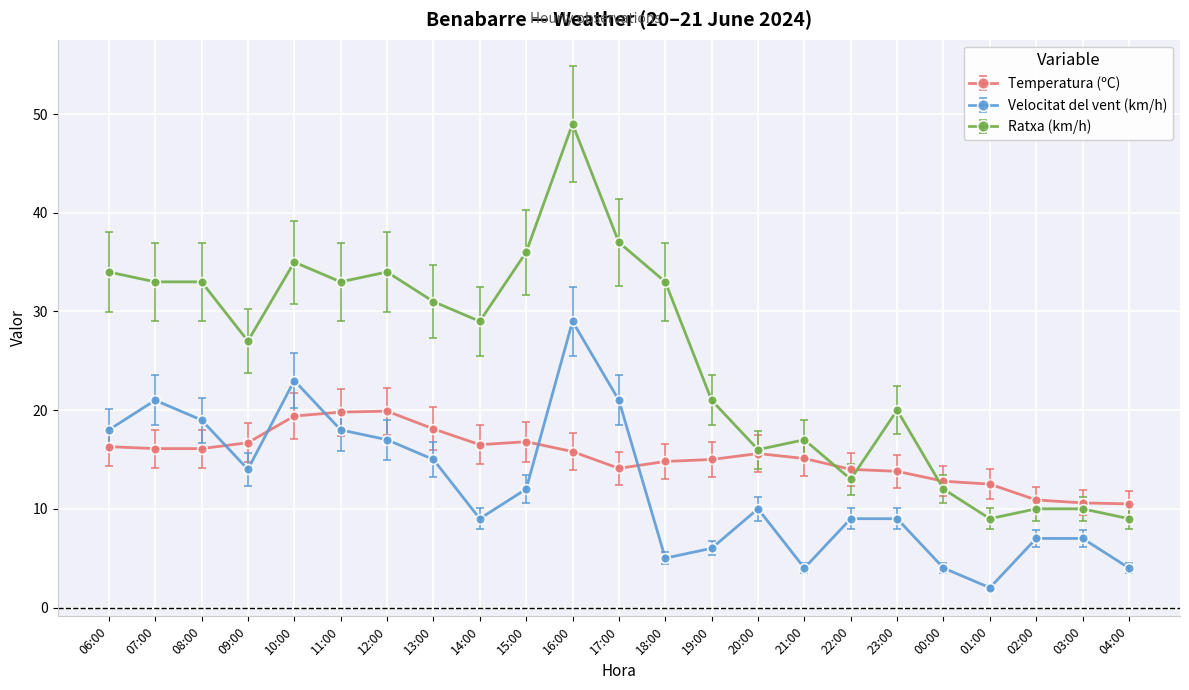

What is the value of the Velocitat del vent (km/h) point at the 6th from the left?

18.0